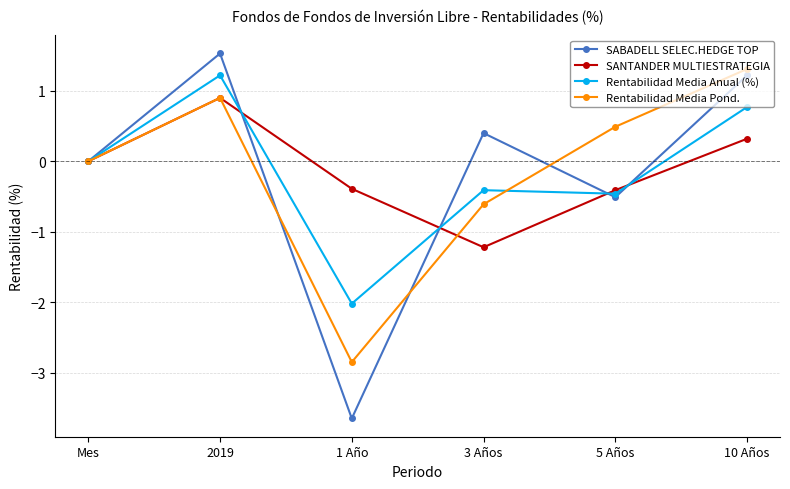

True or false: Rentabilidad Media Pond. has more than 1 interior local peaks.

False